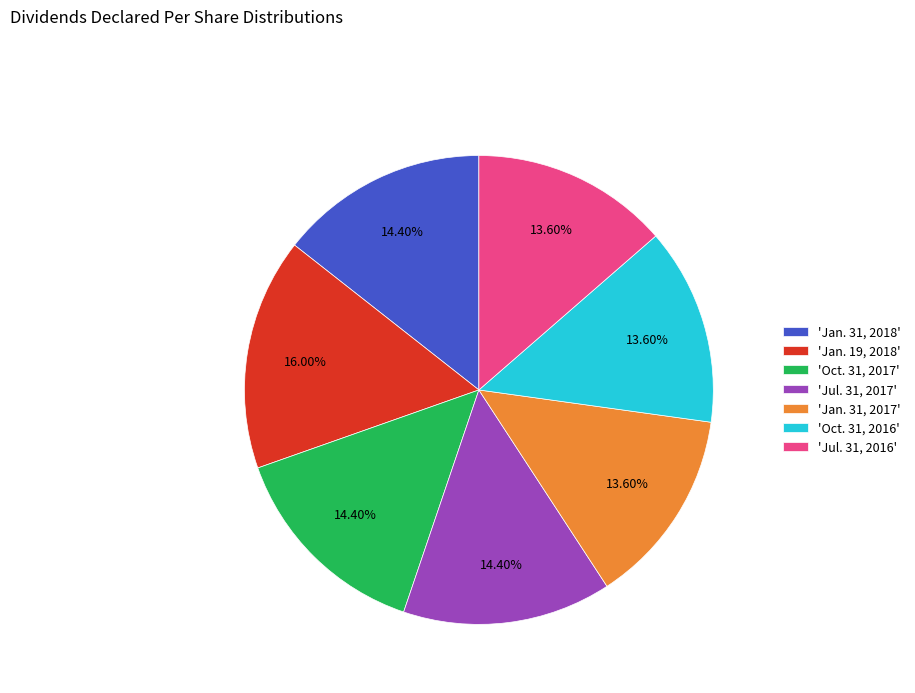

Between 'Jan. 31, 2018' and 'Jul. 31, 2016', which is larger?

'Jan. 31, 2018'